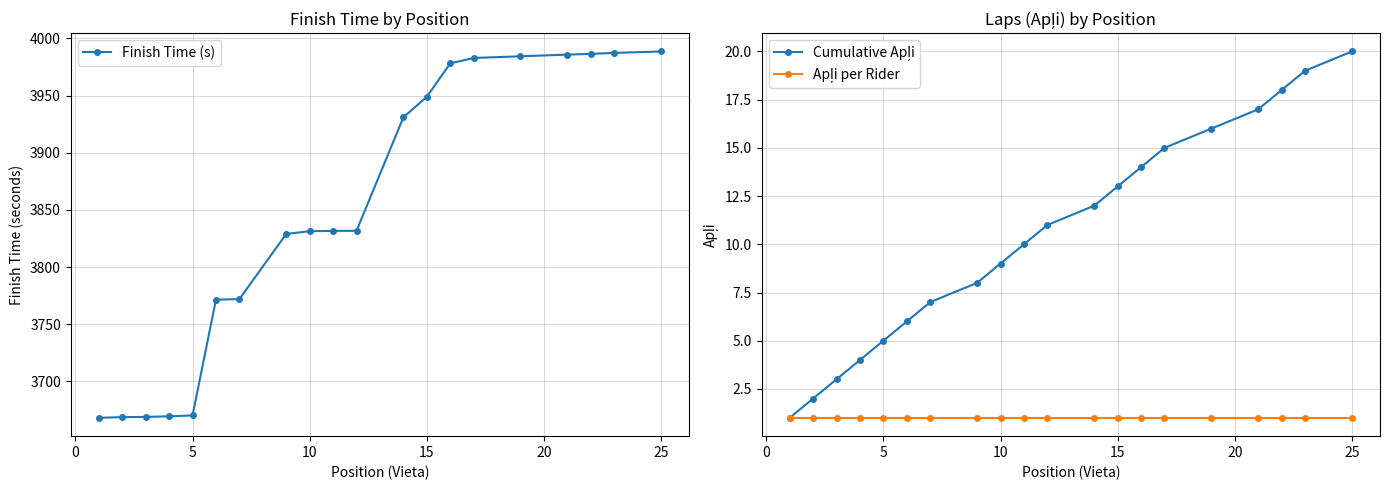

How many series are shown in this chart?

3